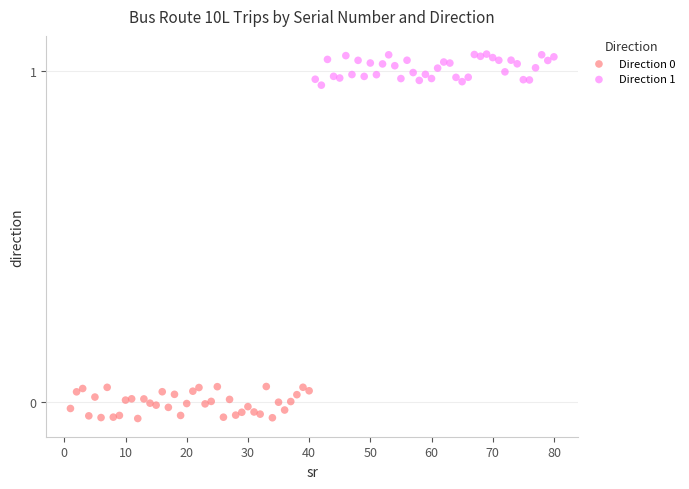

Which series contains the highest Y value?

Direction 1